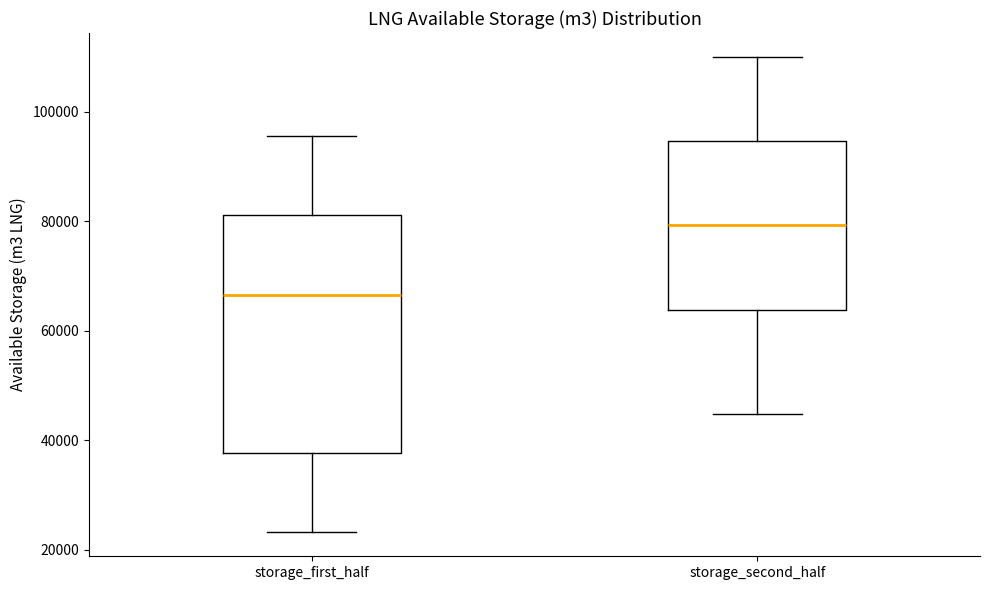

Reading left to right, read every box against the y-axis: the position of its median line, the range the box covers, and the ends of its whiskers. The values are not printed on the chart, so give them approximately, as read against the axis.

storage_first_half: median 66000, box 38000 to 82000, whiskers 24000 to 96000
storage_second_half: median 80000, box 64000 to 94000, whiskers 44000 to 110000